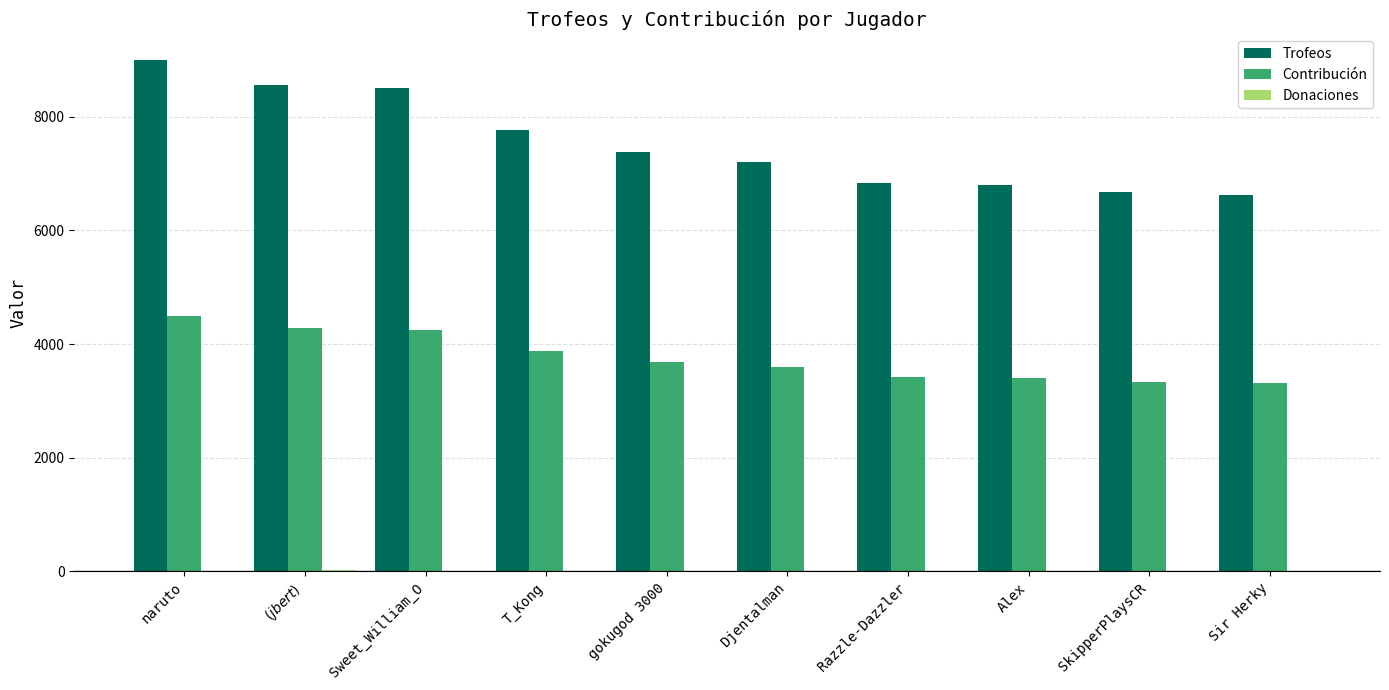

What is the sum of all Trofeos values?

75366